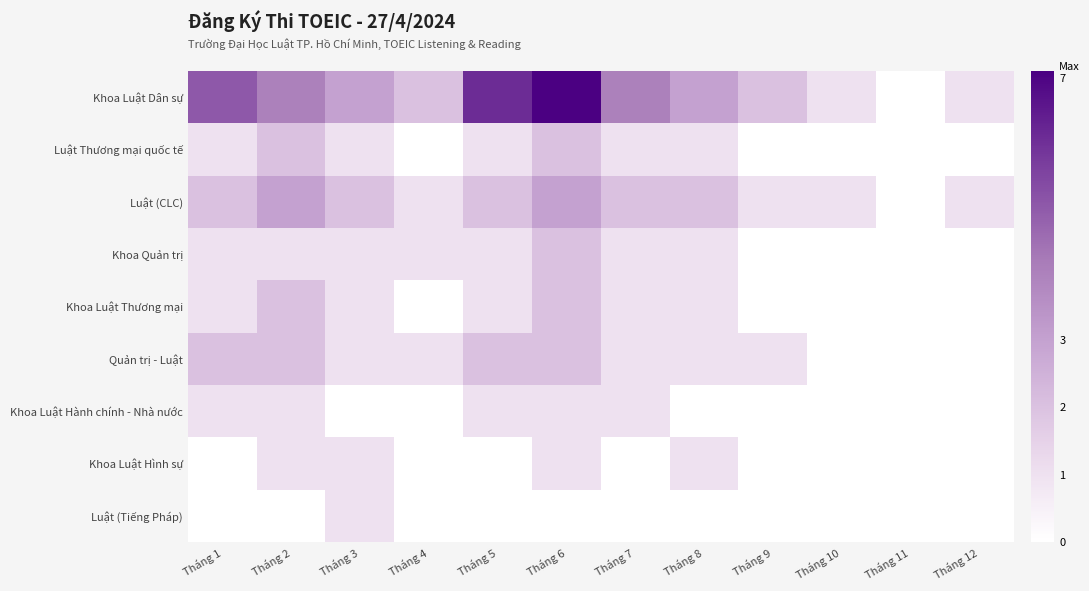

What is the total value across all series at Tháng 10?

2